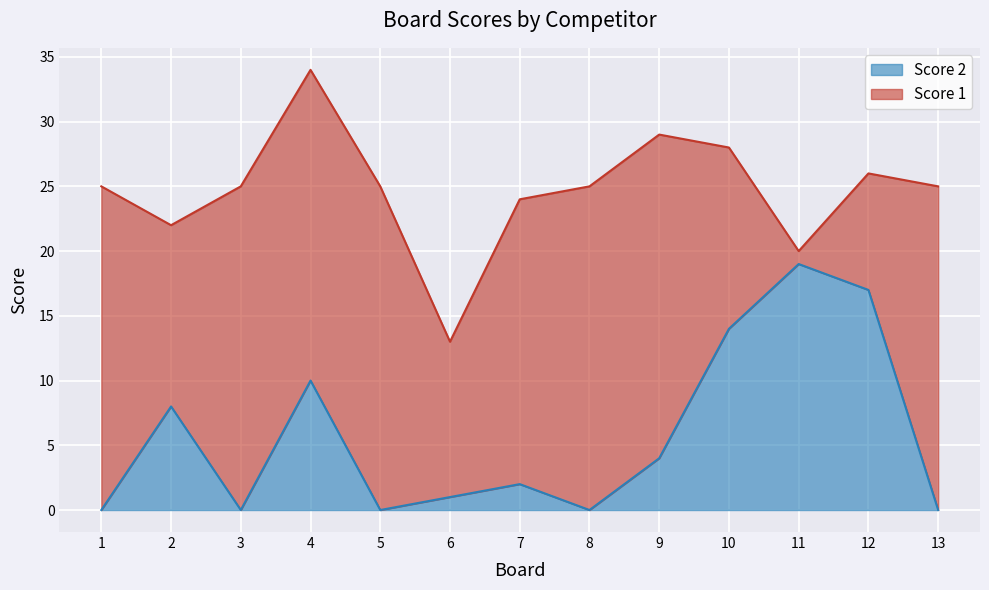

Reading left to right, what are all the values shown in this chart?

0	8	0	10	0	1	2	0	4	14	19	17	0